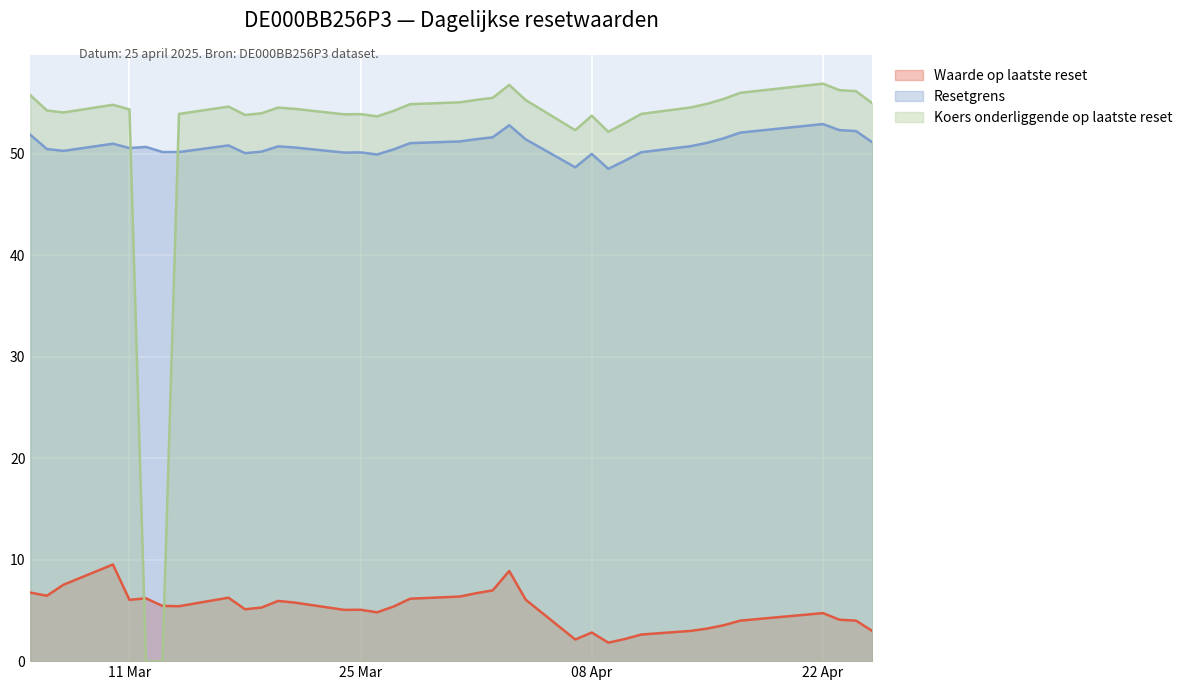

The Resetgrens series shows 50.8 at 2025-03-17. True or false?

True